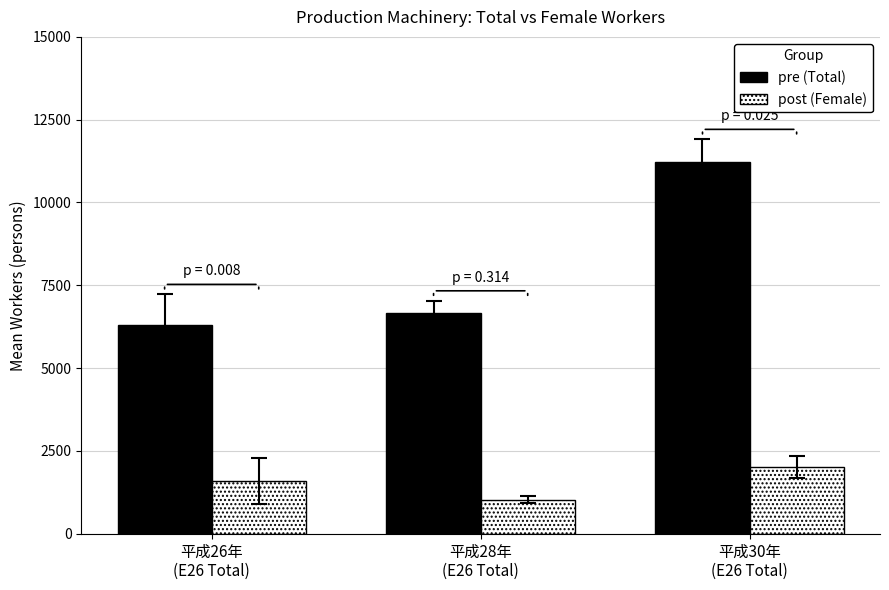

How many data points does each series have?

3